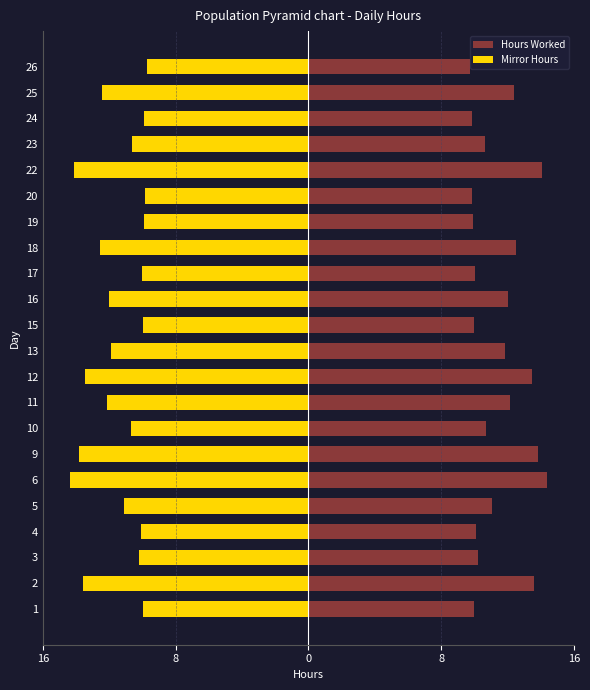

Which series has the largest total across all categories?

Hours Worked